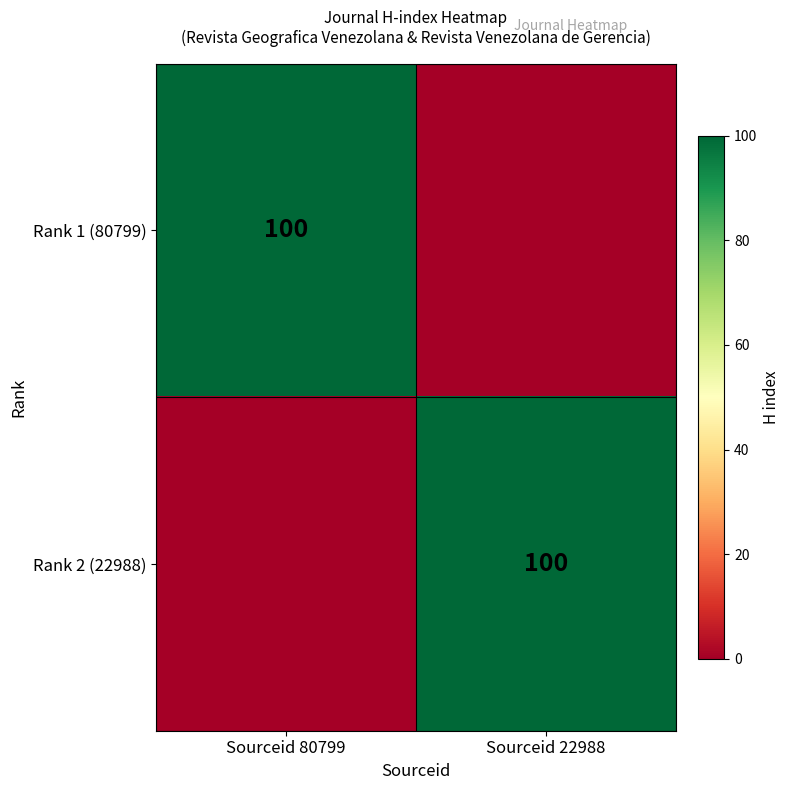

The value of Rank 2 (22988) at Sourceid 22988 is 49. True or false?

False